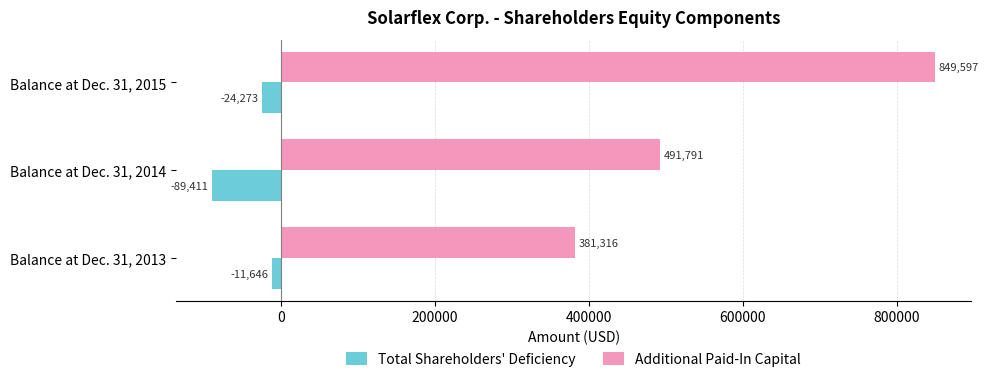

Where is Total Shareholders' Deficiency nearest to the value -50528?

Balance at Dec. 31, 2015